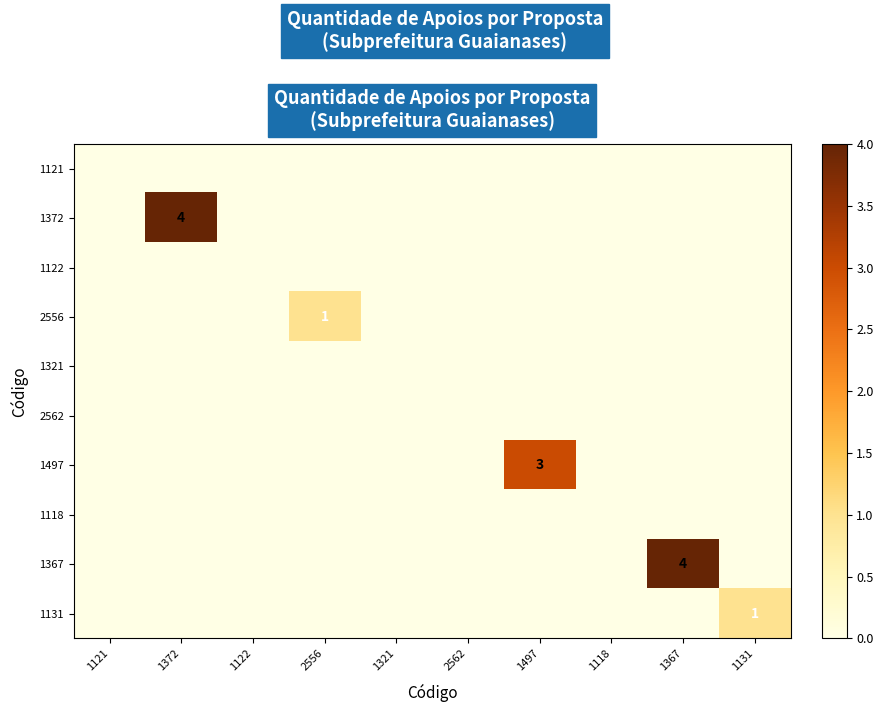

Which category has the highest value across all series?

1372